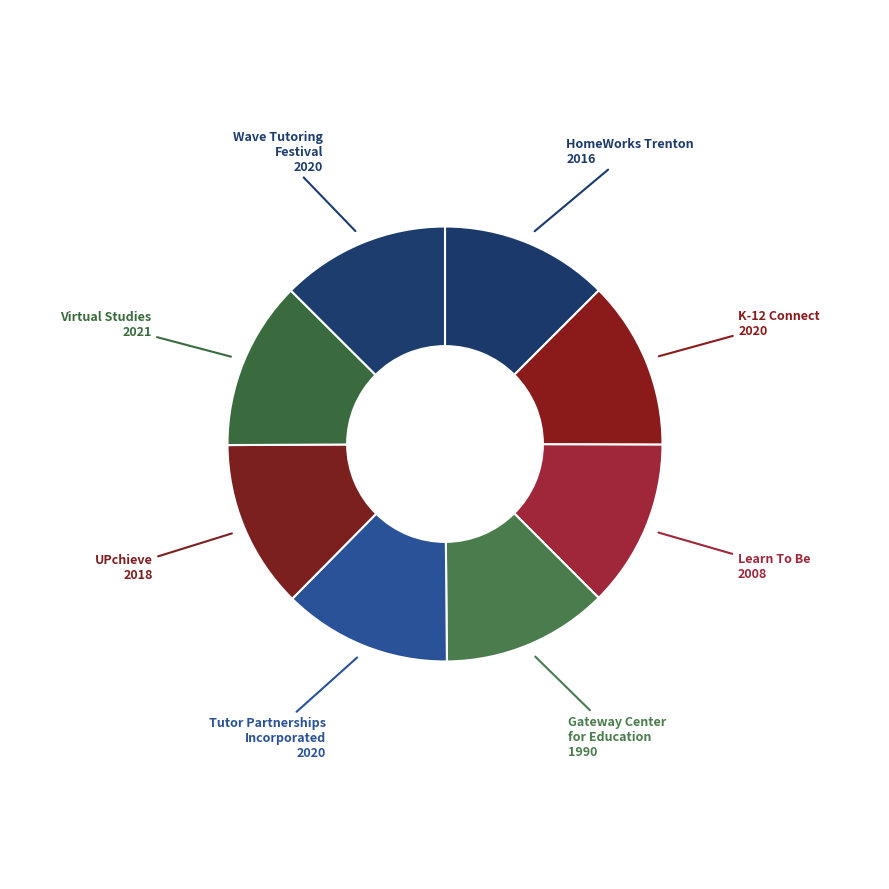

What is the largest slice in the pie chart?

Virtual Studies